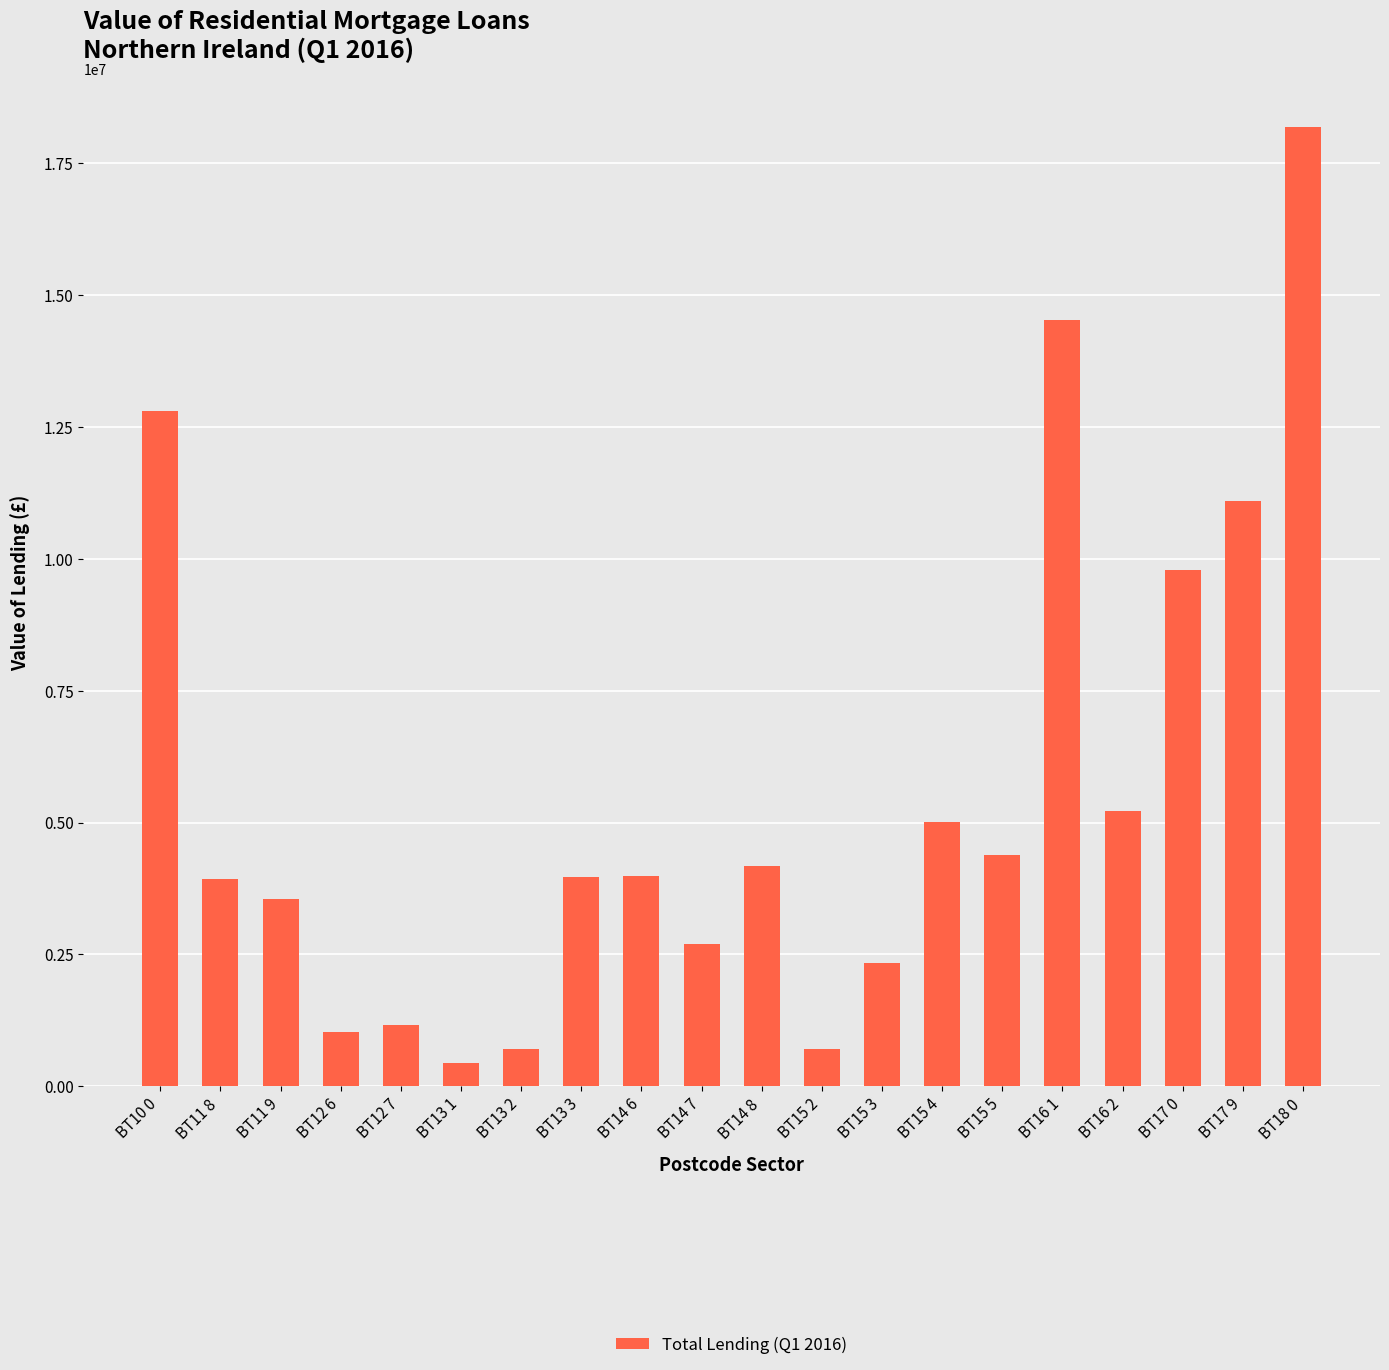

What value does the data have at BT15 4?

5008836.1